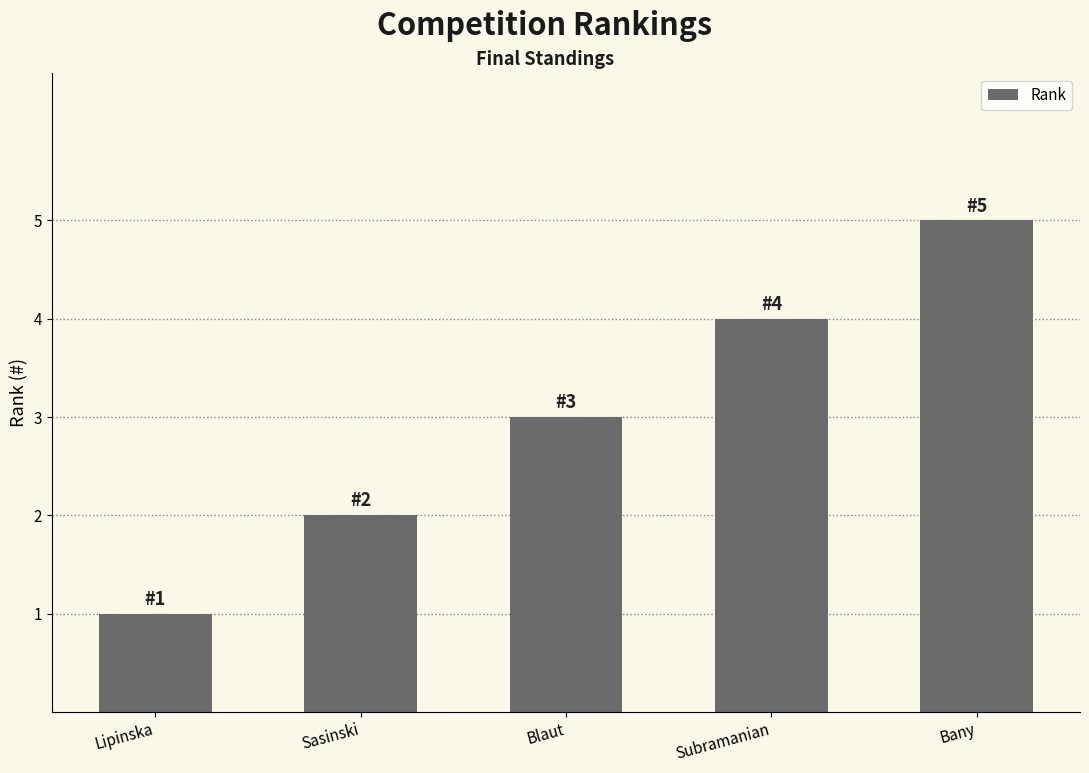

True or false: the data shows 3 at Blaut.

True